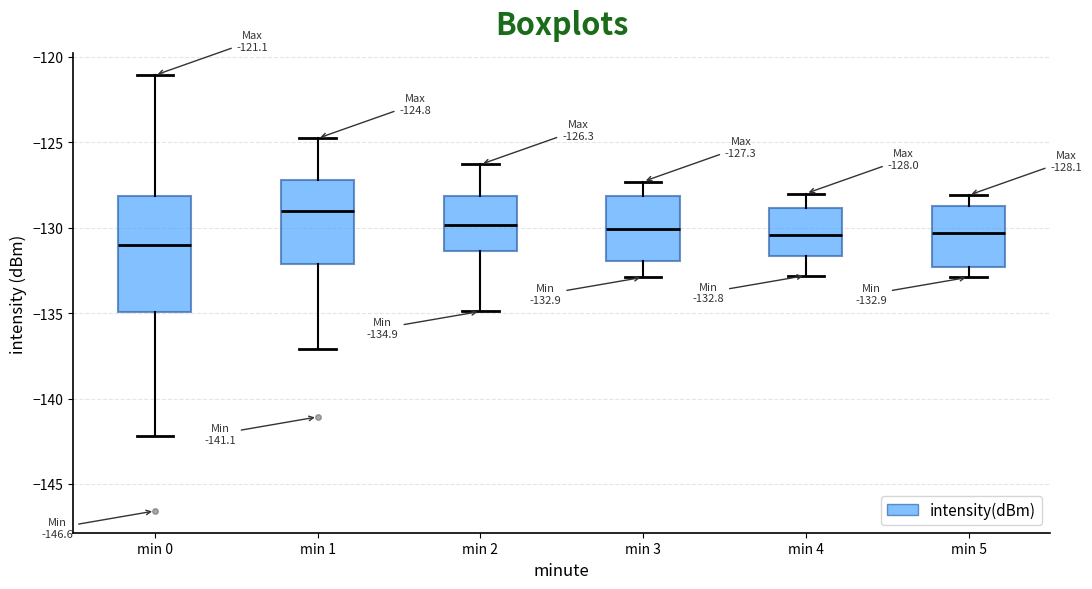

Which box has the highest median line?

min 1